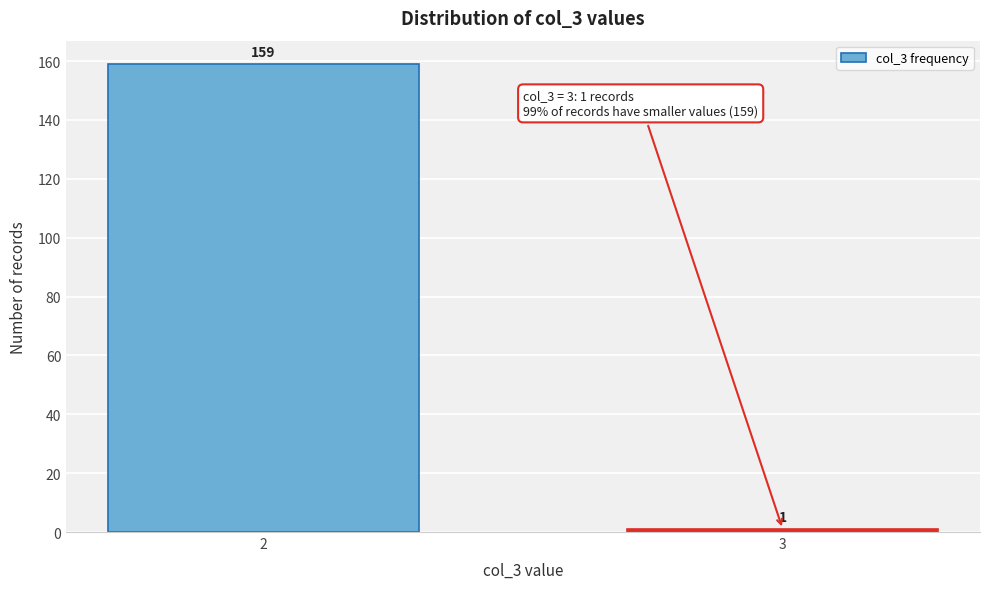

Reading left to right, what are all the values shown in this chart?

159	1